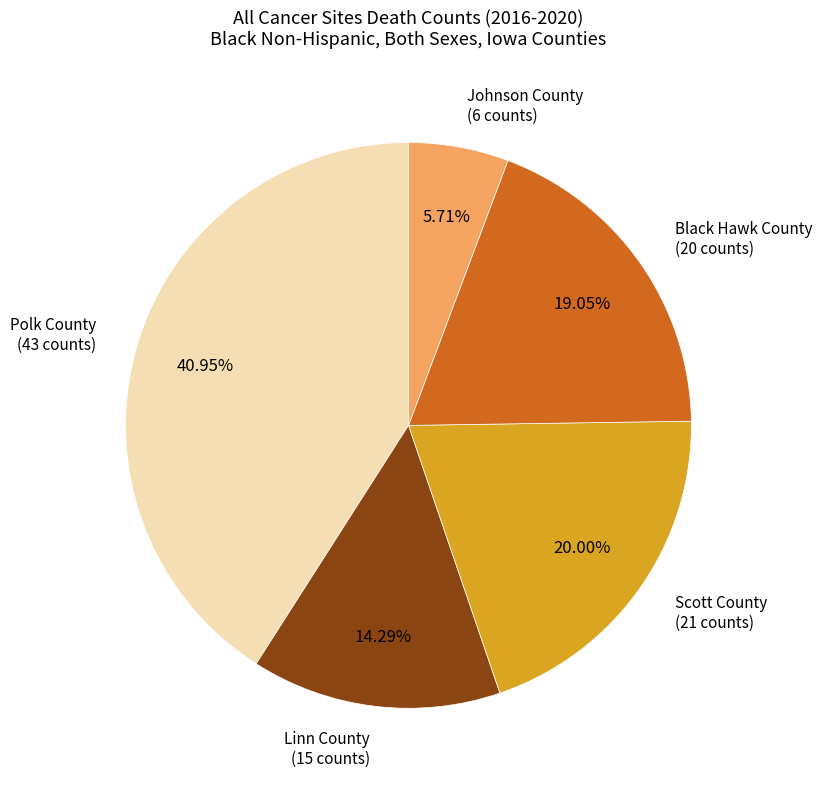

Is it true that Linn County is 25% of the pie?

False